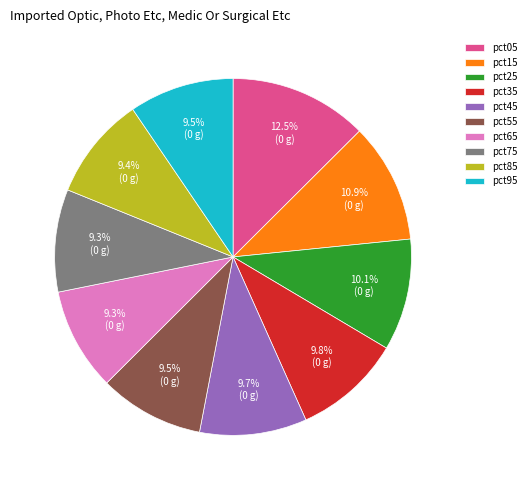

Is it true that pct45 is 1% of the pie?

False